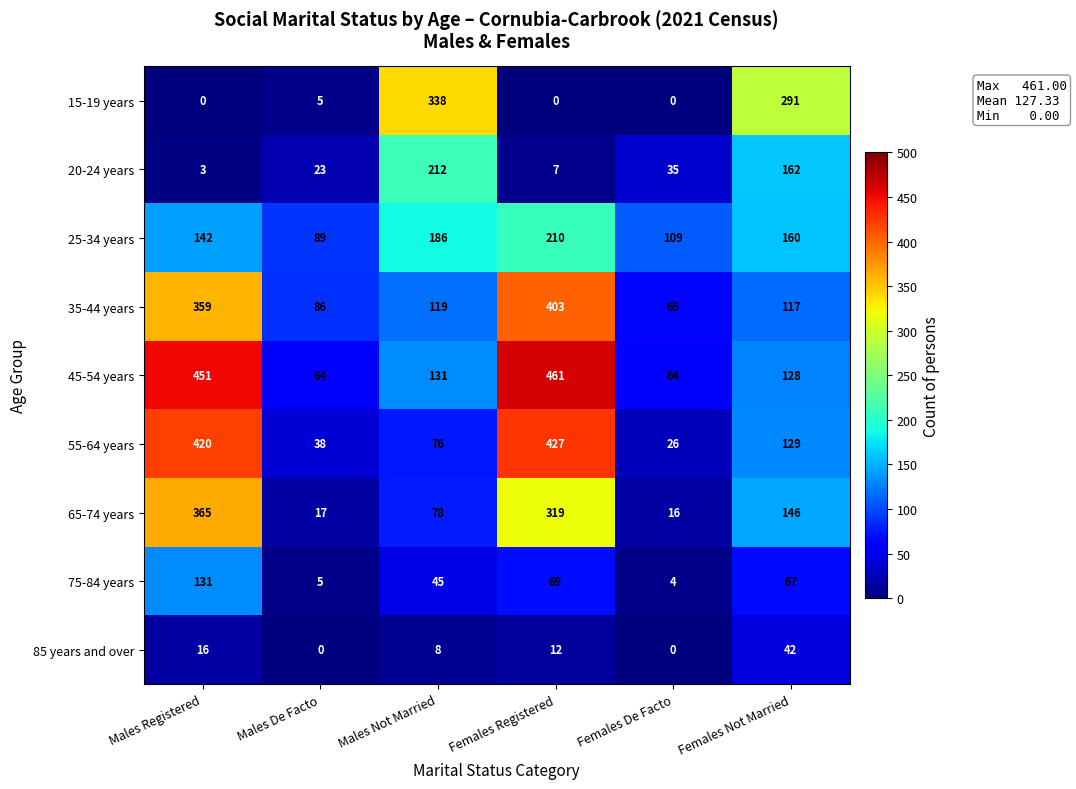

What is the greatest value displayed?

461